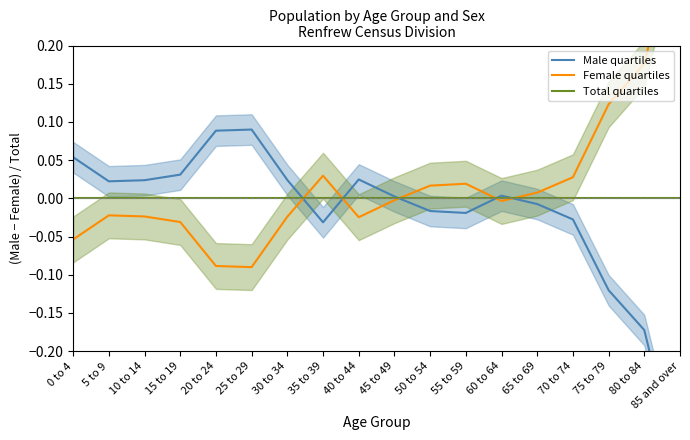

Reading right to left, what are all the values shown in this chart?

Male quartiles: -0.4	-0.2	-0.1	-0.0	-0.0	0.0	-0.0	-0.0	0.0	0.0	-0.0	0.0	0.1	0.1	0.0	0.0	0.0	0.1
Female quartiles: 0.4	0.2	0.1	0.0	0.0	-0.0	0.0	0.0	-0.0	-0.0	0.0	-0.0	-0.1	-0.1	-0.0	-0.0	-0.0	-0.1
Total quartiles: 0.0	0.0	0.0	0.0	0.0	0.0	0.0	0.0	0.0	0.0	0.0	0.0	0.0	0.0	0.0	0.0	0.0	0.0